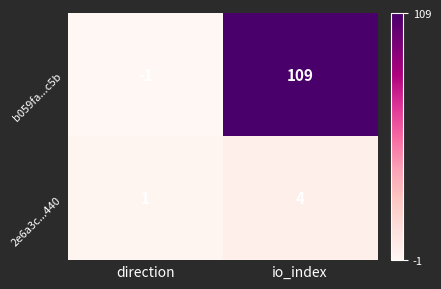

What is the sum of all b059fa...c5b values?

108